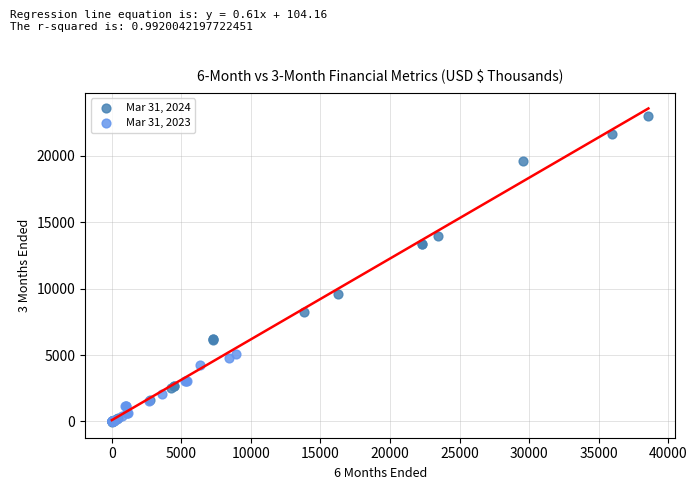

Which series has the largest Y range (max minus min)?

Mar 31, 2024